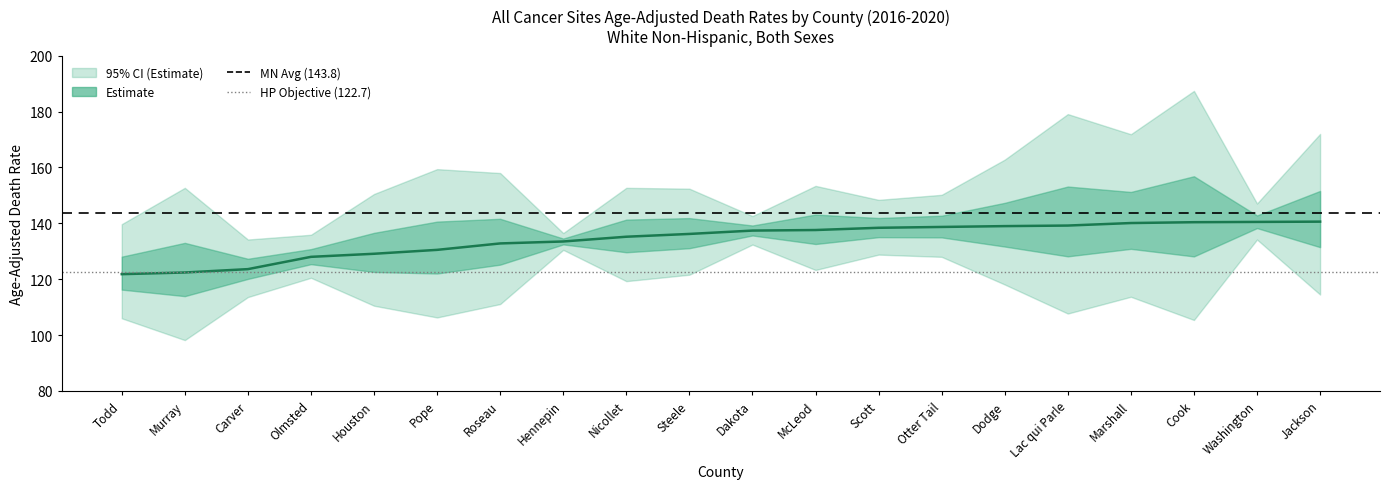

Which category has the highest value across all series?

Jackson